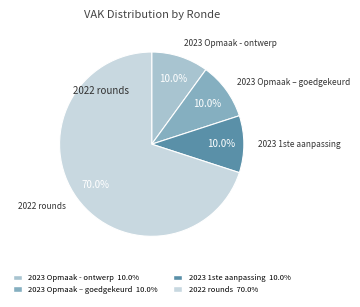

Does 2022 rounds 70.0% account for over 50% of the chart?

Yes